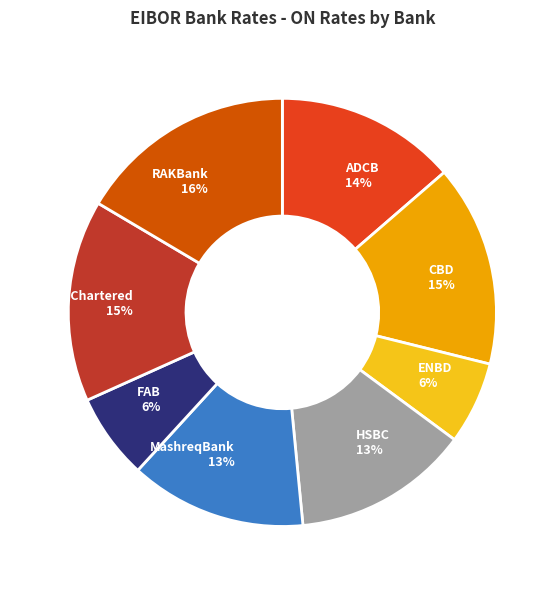

Which slice is the largest?

RAKBank